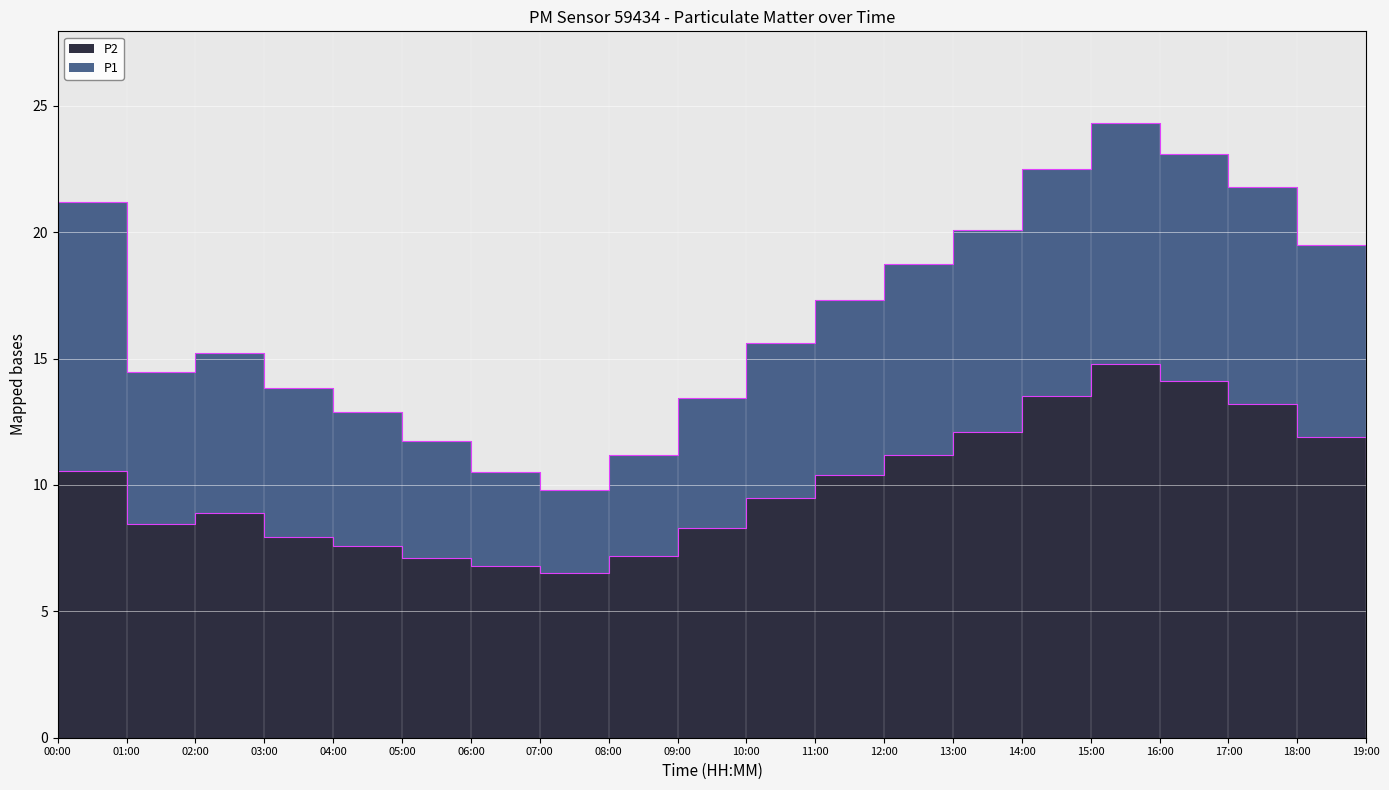

Where is the first local maximum for P2?

02:00